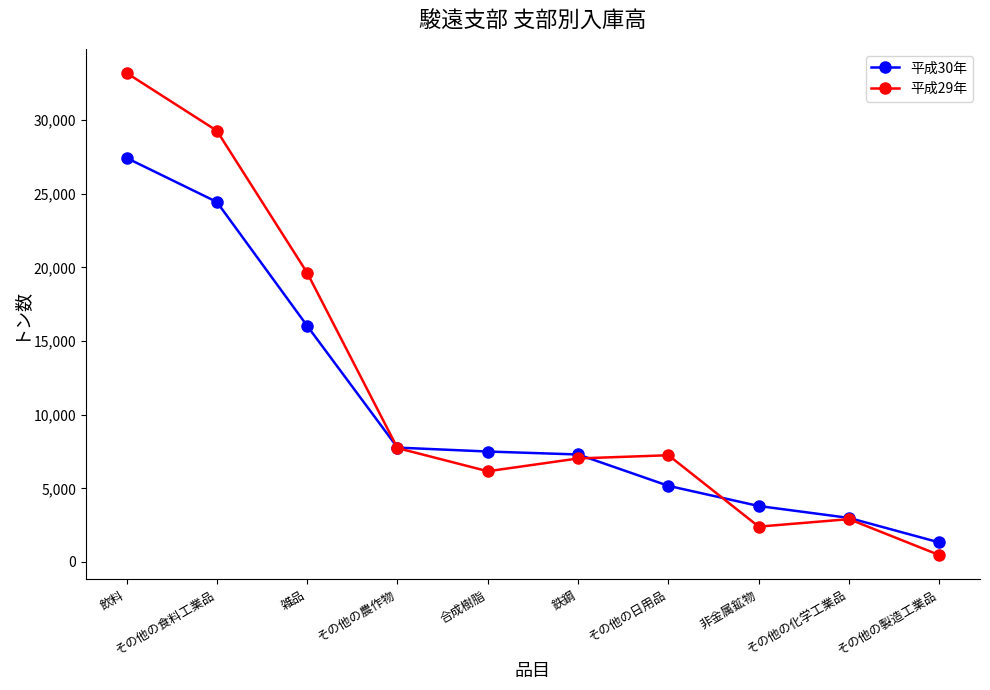

At which category is the sum across all series the highest?

飲料